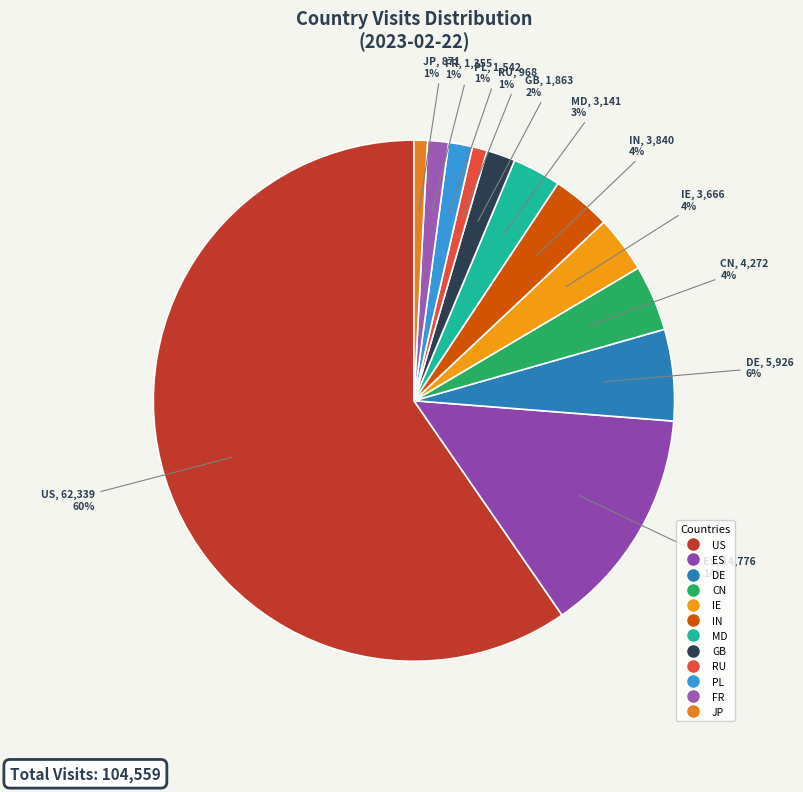

Between GB and DE, which is larger?

DE